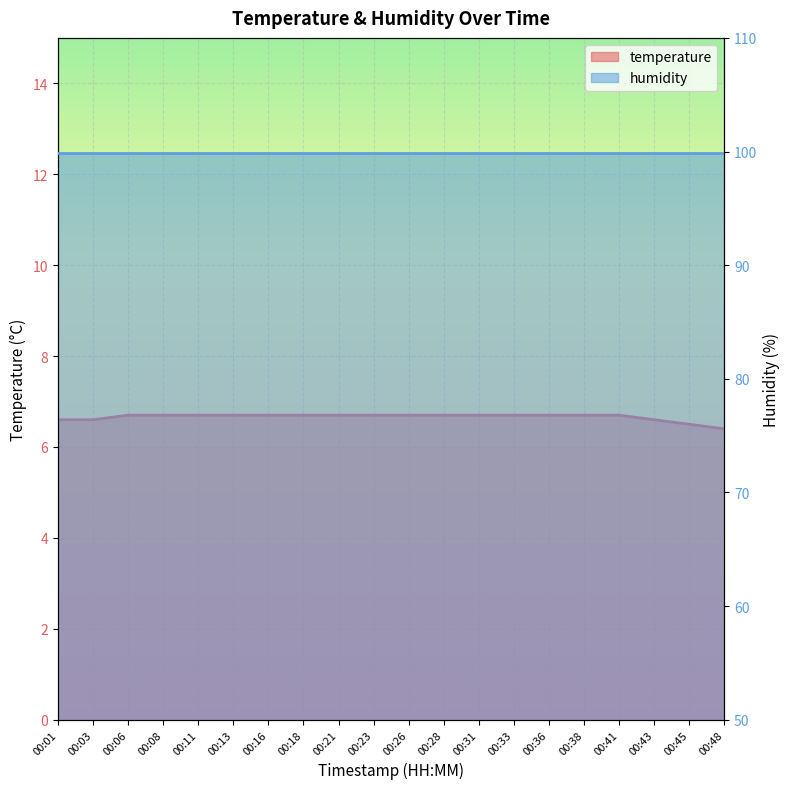

List the labels in order of value, largest first.

00:06, 00:08, 00:11, 00:13, 00:16, 00:18, 00:21, 00:23, 00:26, 00:28, 00:31, 00:33, 00:36, 00:38, 00:41, 00:01, 00:03, 00:43, 00:45, 00:48